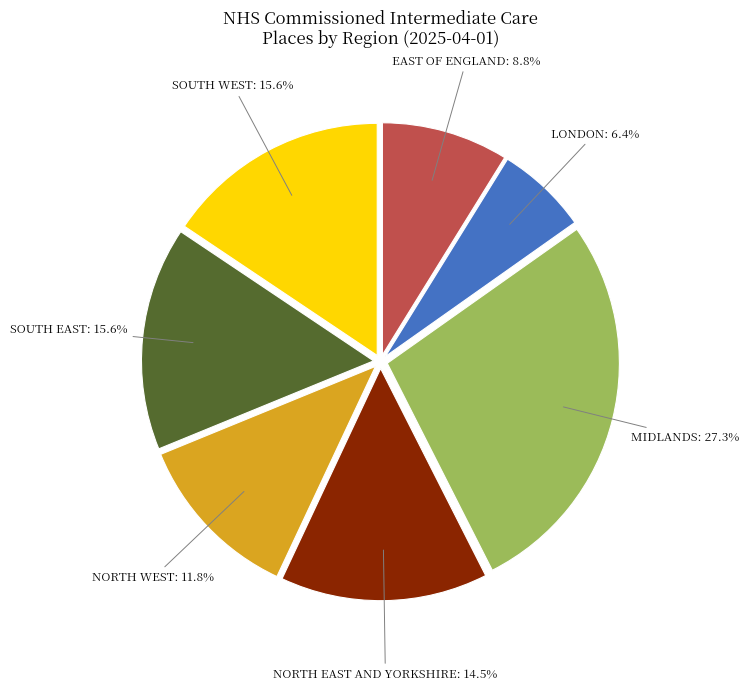

Is there a majority slice in this chart?

No